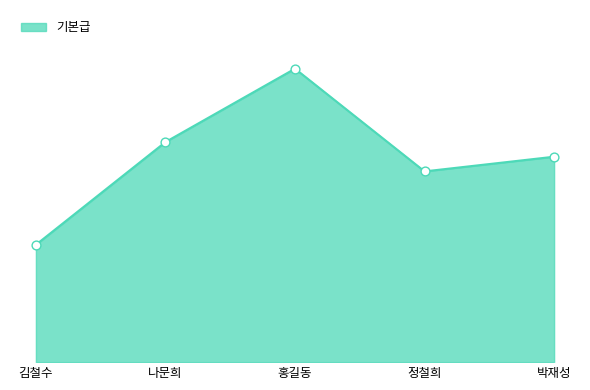

What is the change in value from 정철희 to 박재성?

+1000